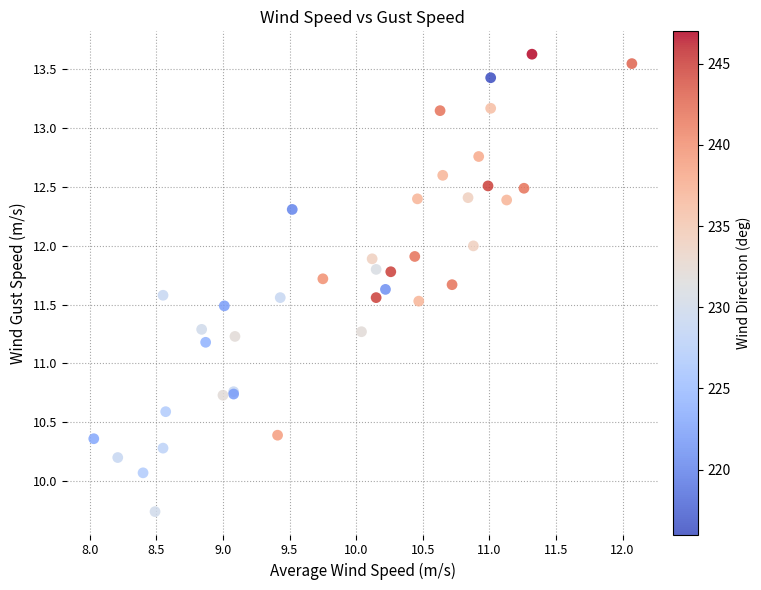

What Y value in the scatter plot is closest to 11?

11.2